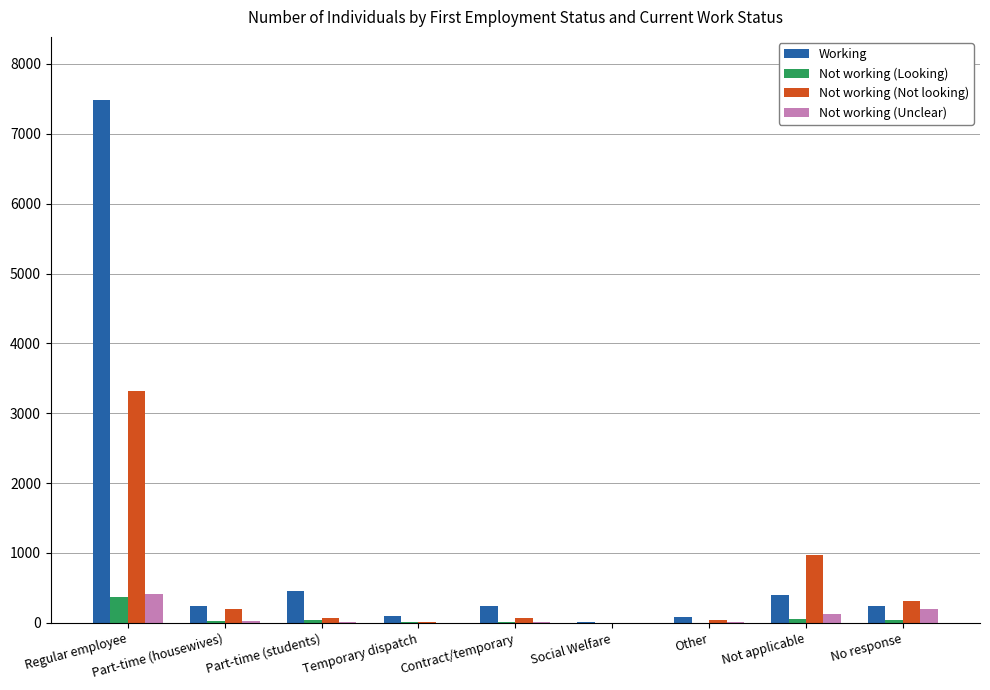

Which series has the largest total across all categories?

Working